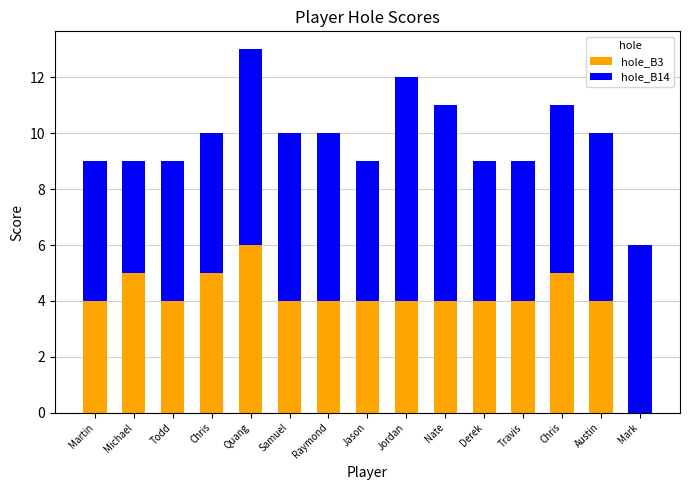

Which series has the largest range (max minus min)?

hole_B3